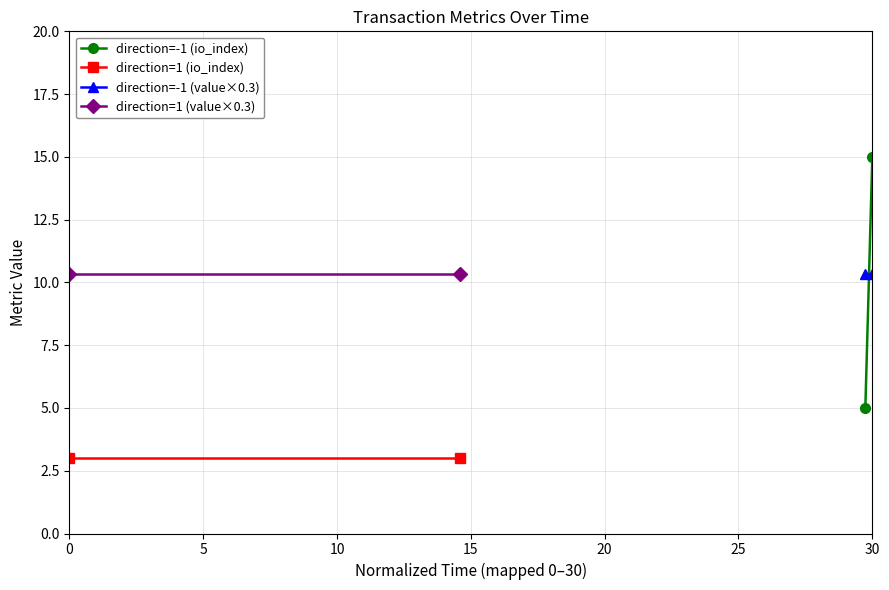

What are all the series names shown in the legend?

direction=-1 (io_index), direction=1 (io_index), direction=-1 (value×0.3), direction=1 (value×0.3)